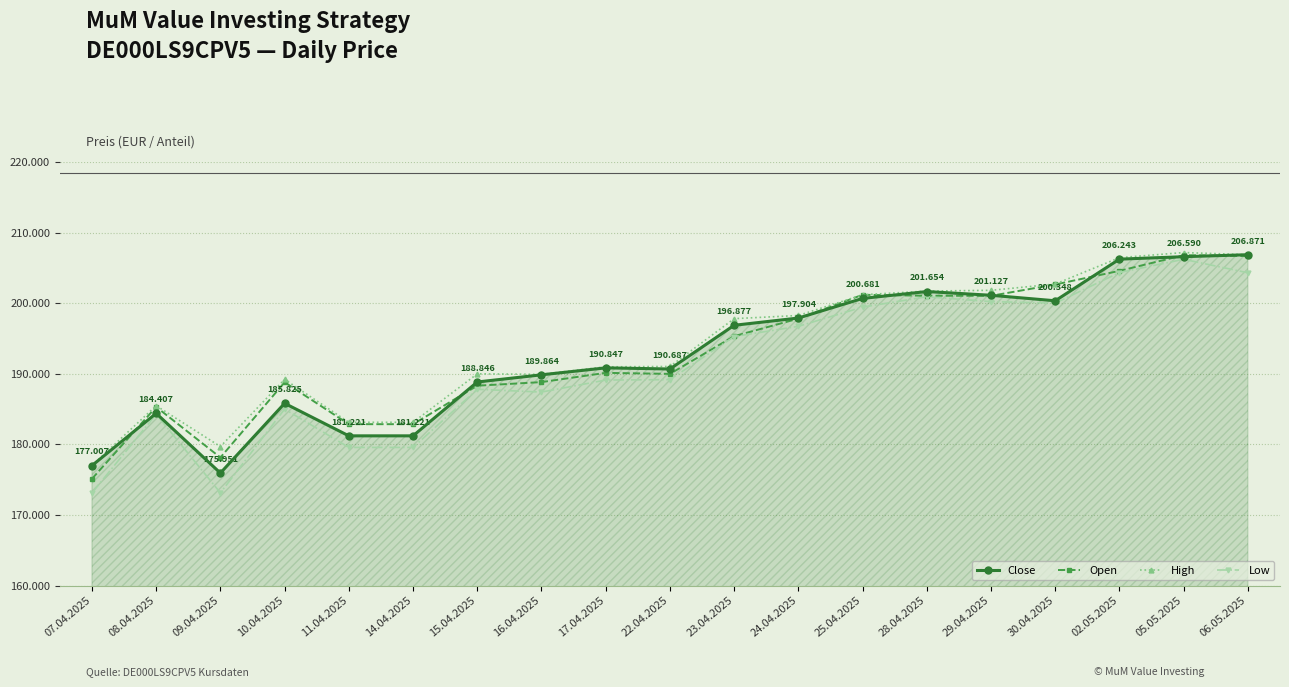

At which category does the chart reach its peak across all series?

05.05.2025